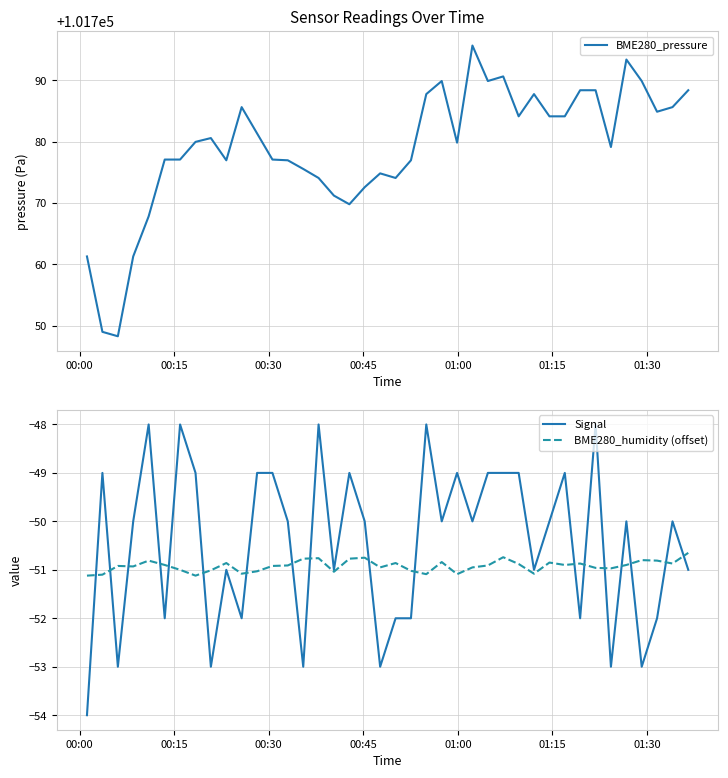

True or false: Signal and BME280_pressure intersect in this chart.

False